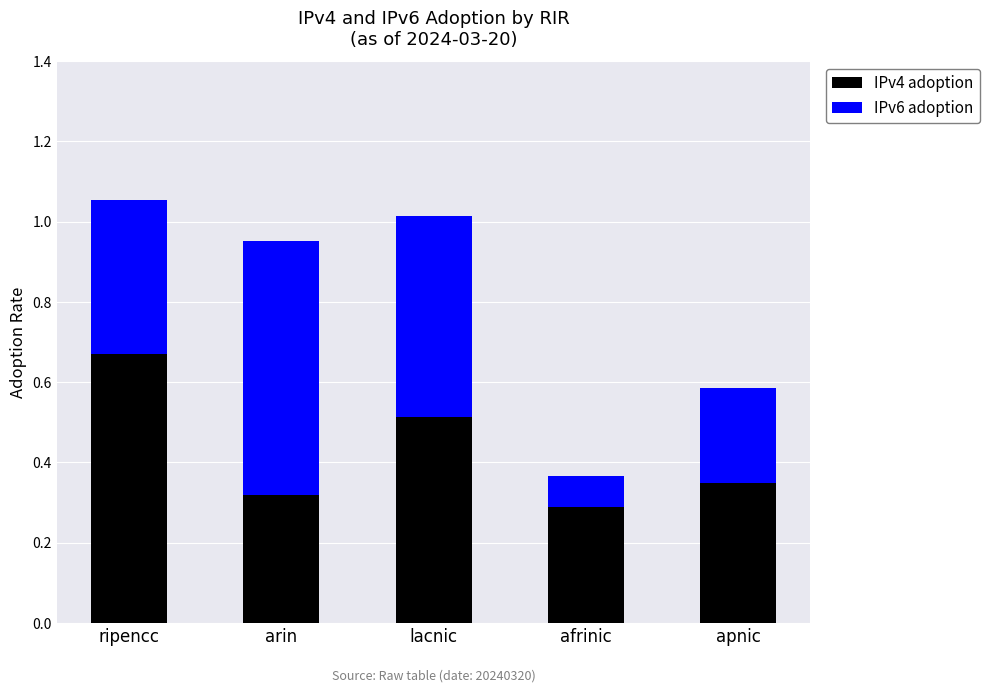

What is the sum of all IPv4 adoption values?

2.1